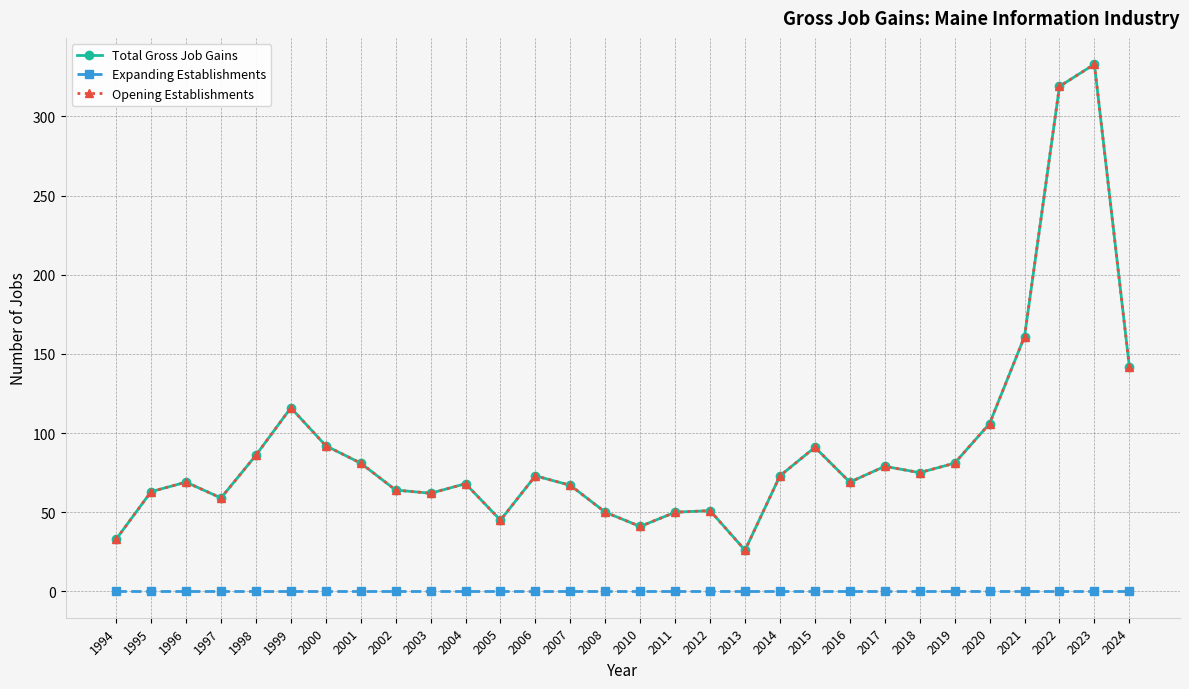

List the series in order of their peak value, lowest first.

Expanding Establishments, Total Gross Job Gains, Opening Establishments